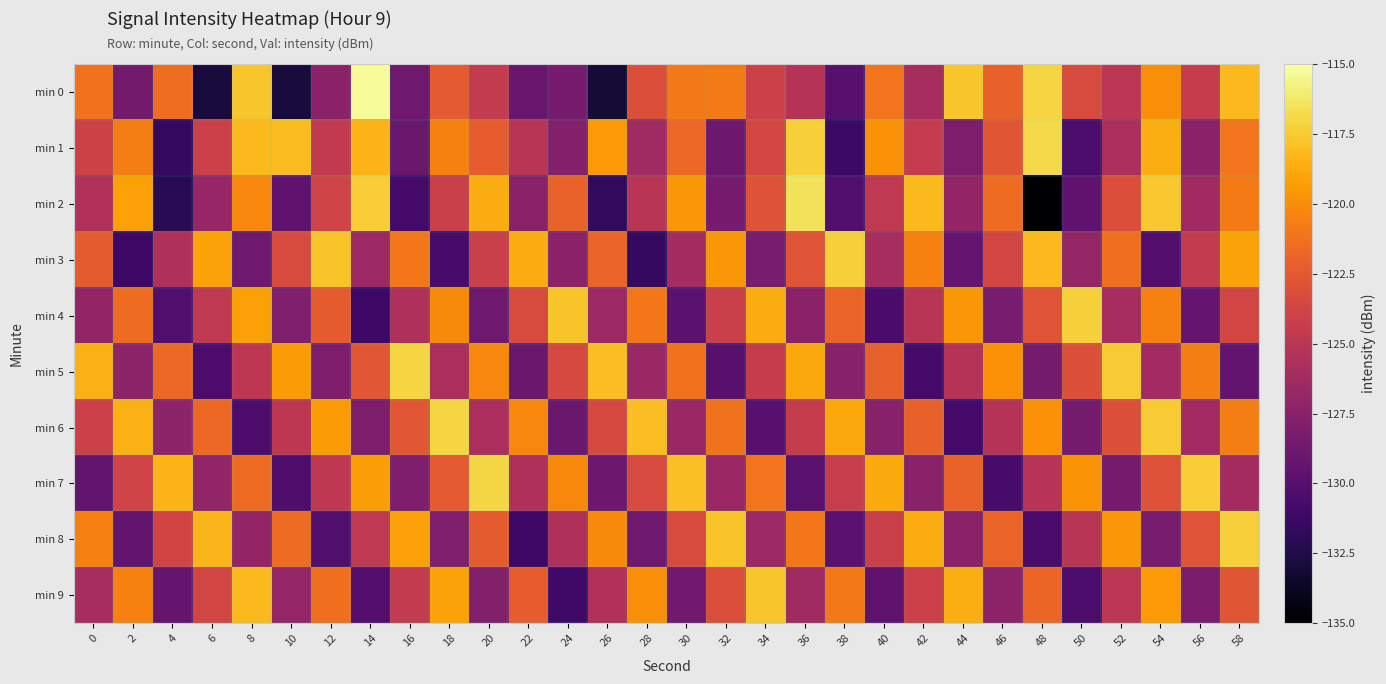

Which series has the largest total across all categories?

min 1